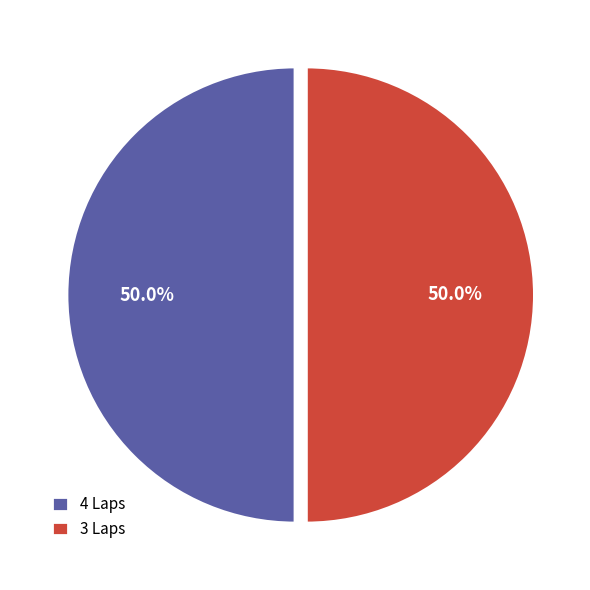

Count the number of slices in the pie.

2